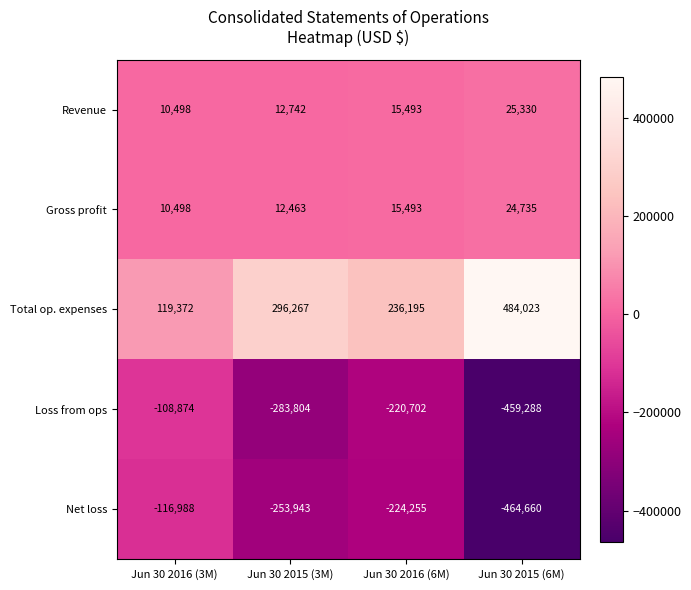

What is the difference between the highest and lowest values at Jun 30 2015 (3M)?

580071